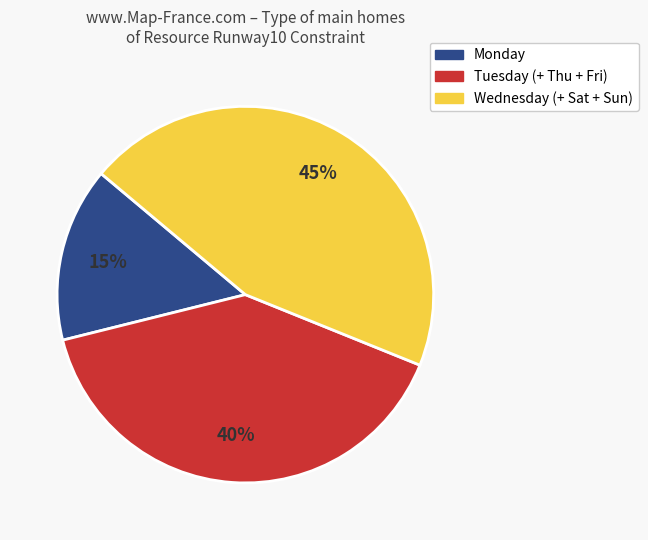

To the nearest percent, what is the average slice percentage?

33%